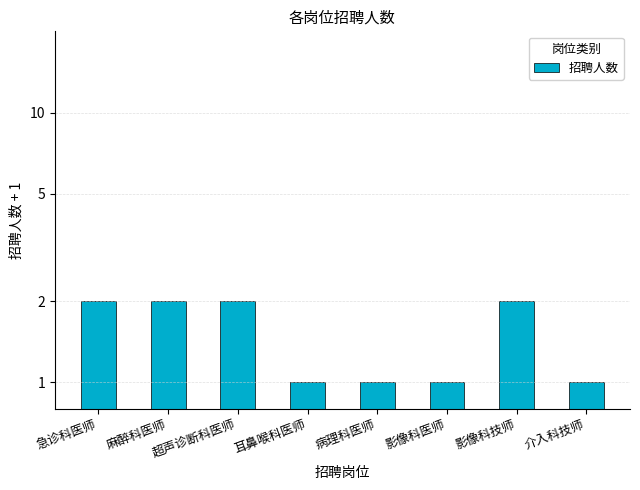

What is the smallest value displayed?

1